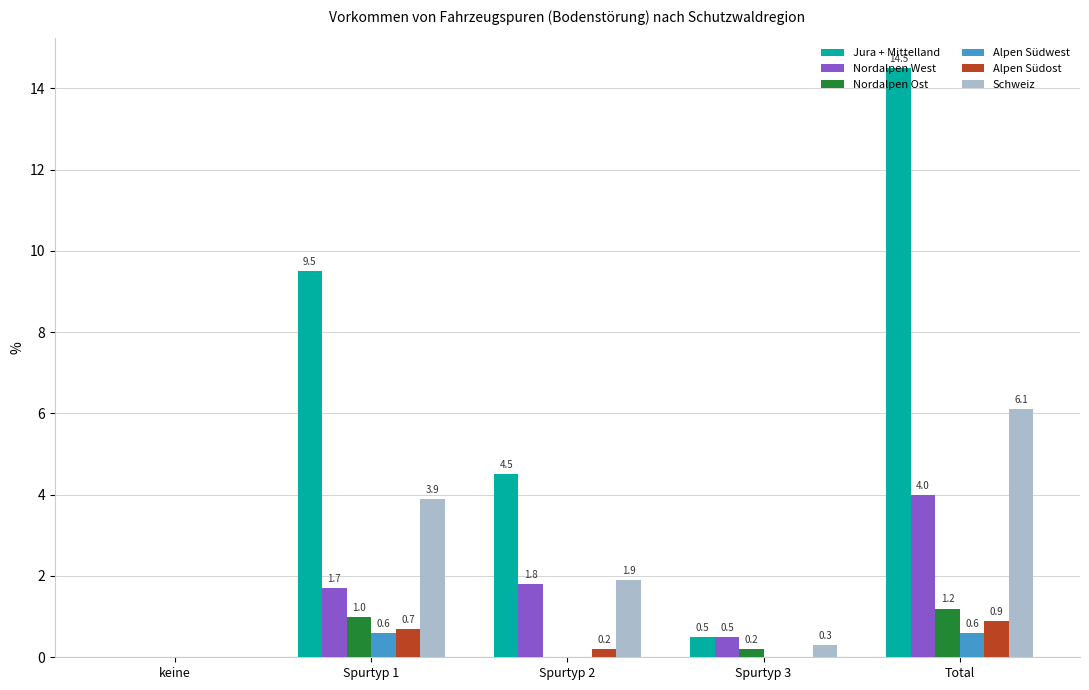

The Schweiz series shows 3.2 at Spurtyp 2. True or false?

False